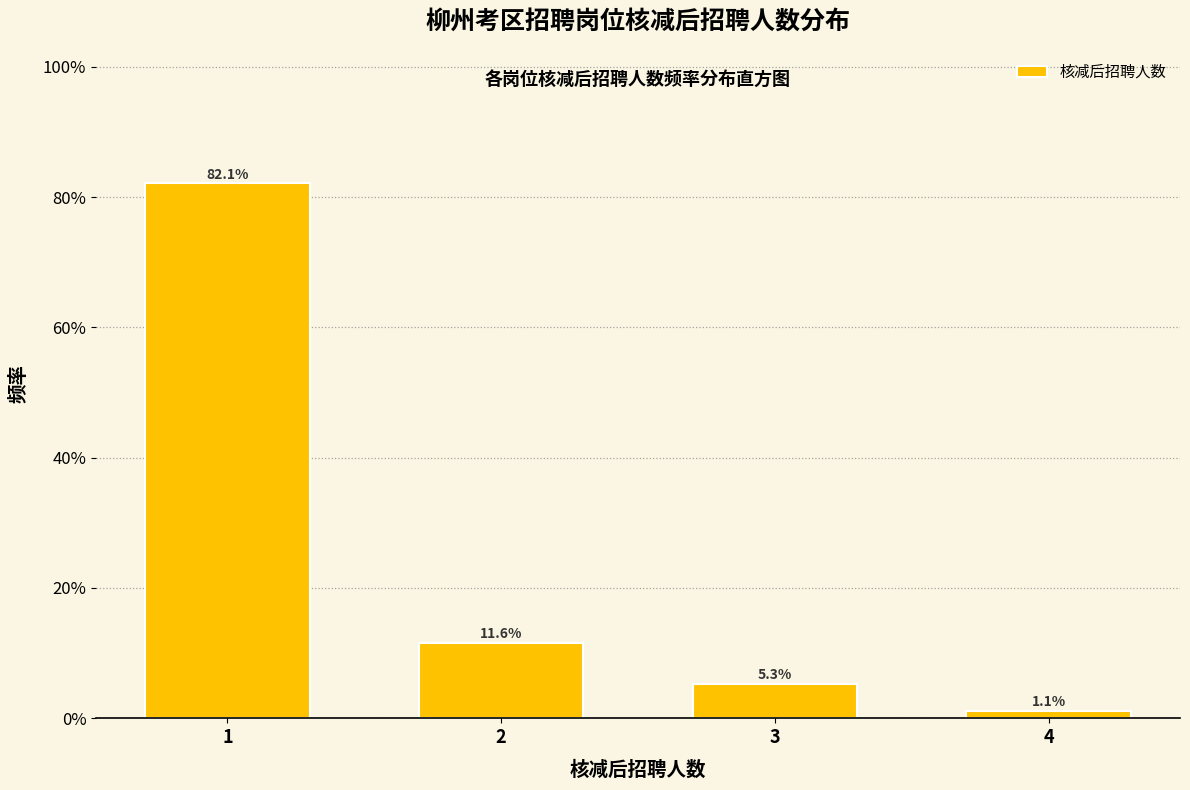

Does the chart contain any negative values?

No